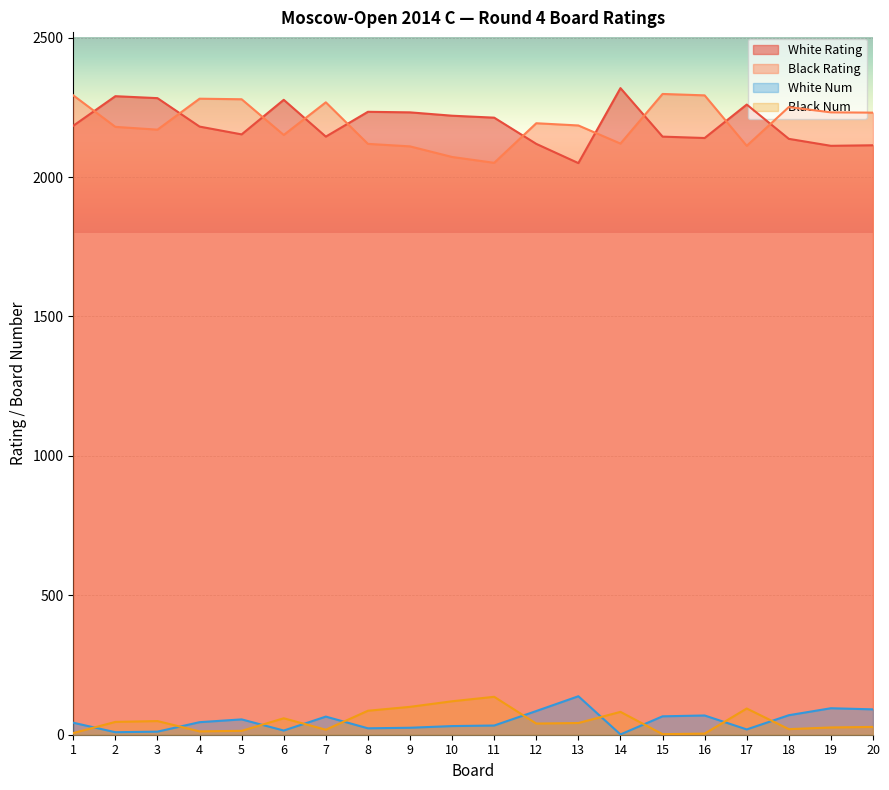

What is the difference between the second highest and minimum values in the Black Rating series?

242